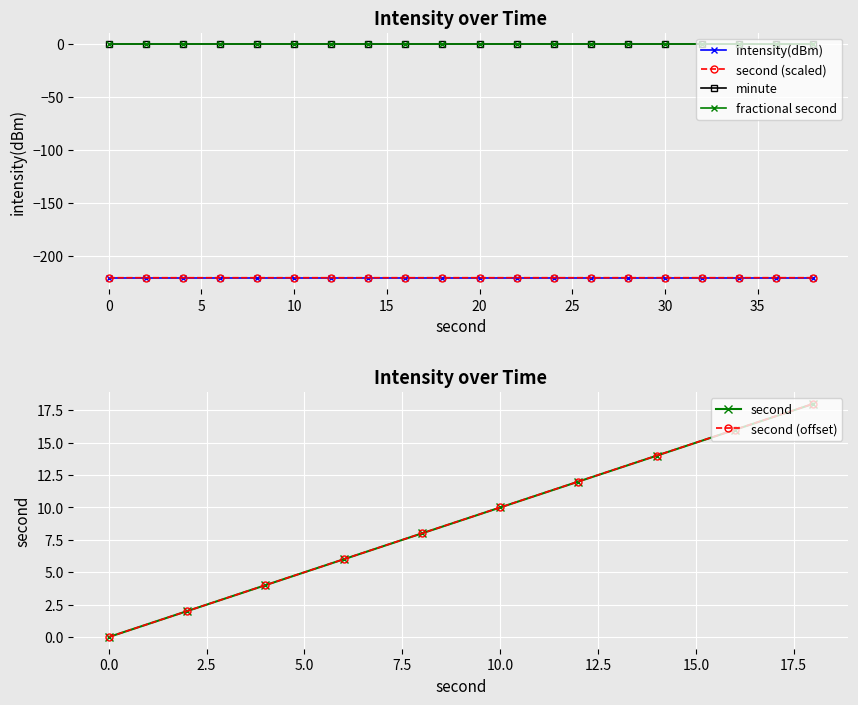

True or false: fractional second and minute cross at least once.

False